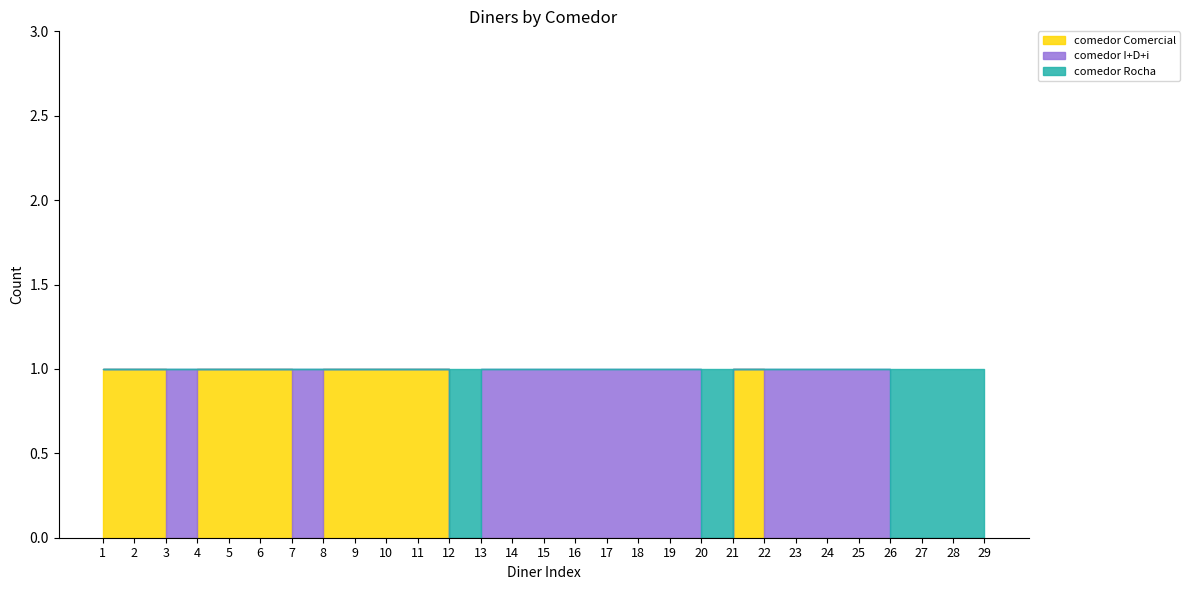

Reading left to right, transcribe all the data shown in this chart.

comedor Comercial: 1	1	1	0	1	1	1	0	1	1	1	1	0	0	0	0	0	0	0	0	0	1	0	0	0	0	0	0	0
comedor I+D+i: 0	0	0	1	0	0	0	1	0	0	0	0	0	1	1	1	1	1	1	1	0	0	1	1	1	1	0	0	0
comedor Rocha: 0	0	0	0	0	0	0	0	0	0	0	0	1	0	0	0	0	0	0	0	1	0	0	0	0	0	1	1	1